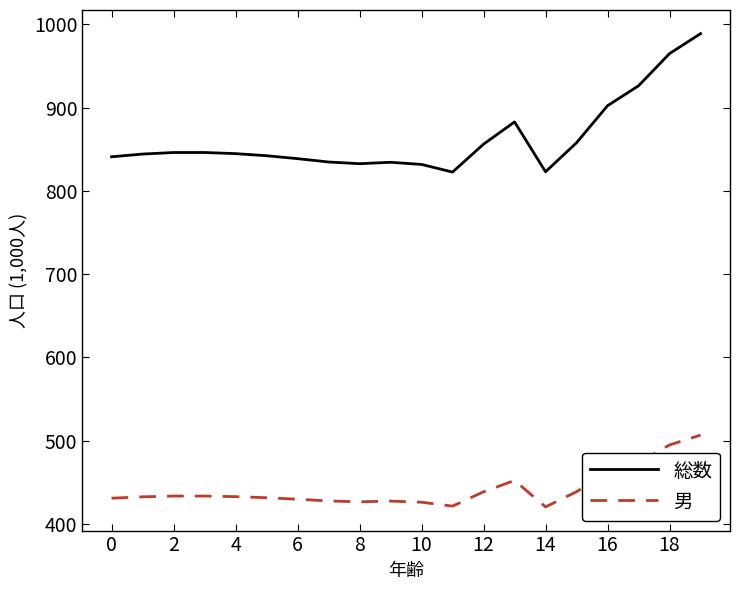

List the series in order of their peak value, lowest first.

男, 総数